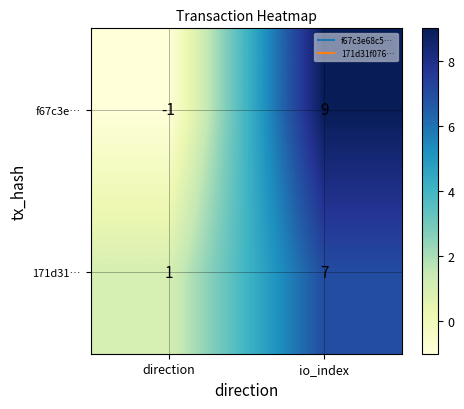

Which series changed the most between direction and io_index?

f67c3e…